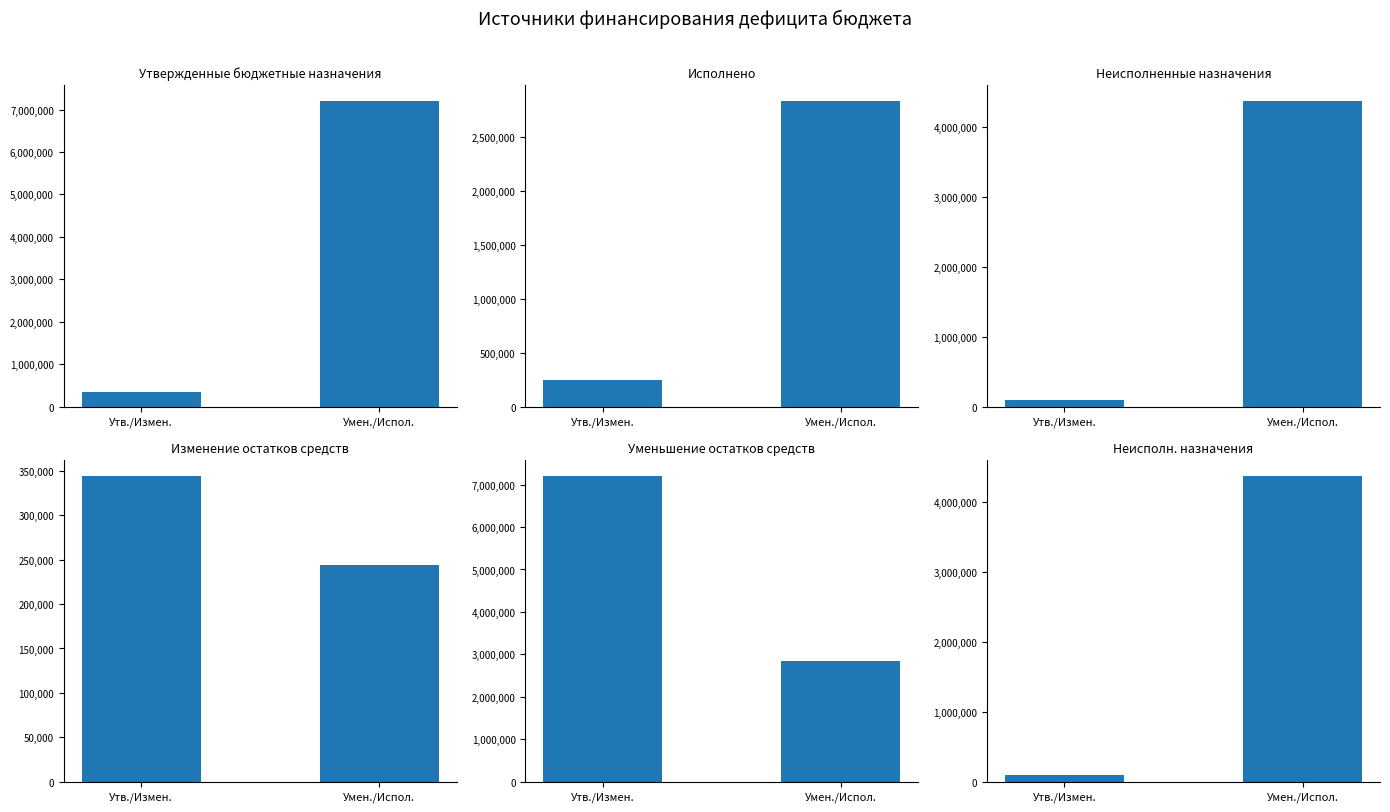

What is the label of the 1st bar from the right?

Умен./Испол.